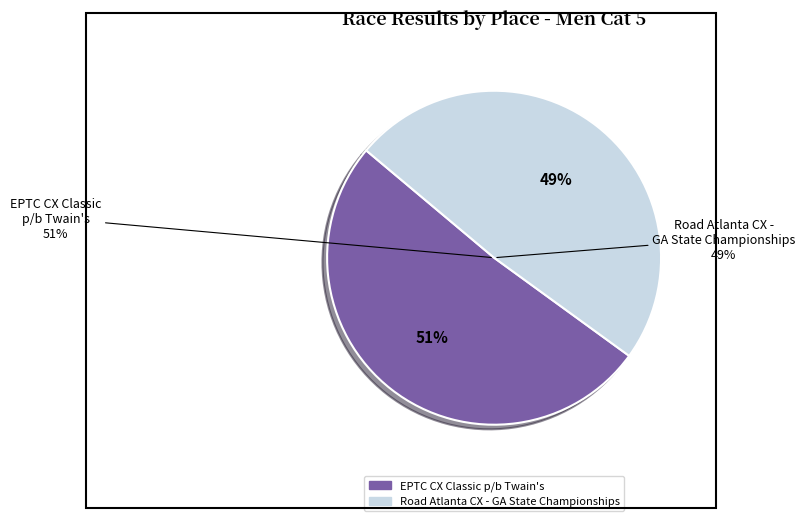

Rank the categories by value from highest to lowest.

EPTC CX Classic p/b Twain's, Road Atlanta CX - GA State Championships